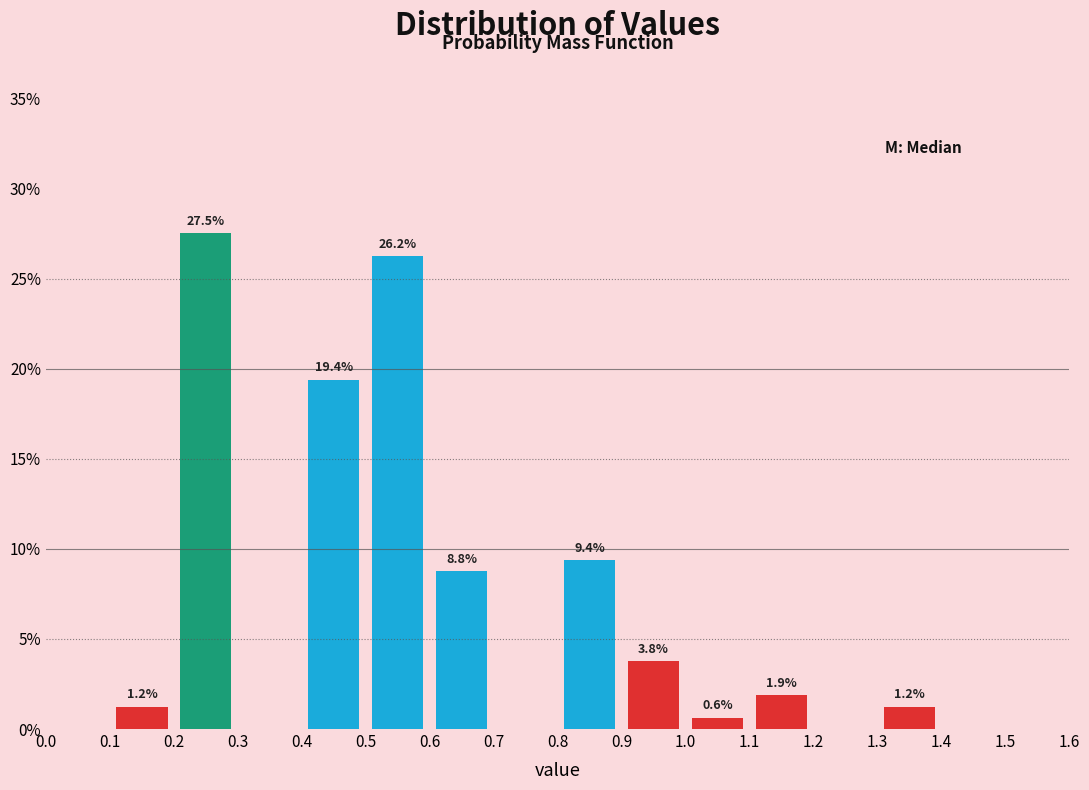

Which range on the x-axis has the tallest bar?

0.2 to 0.3